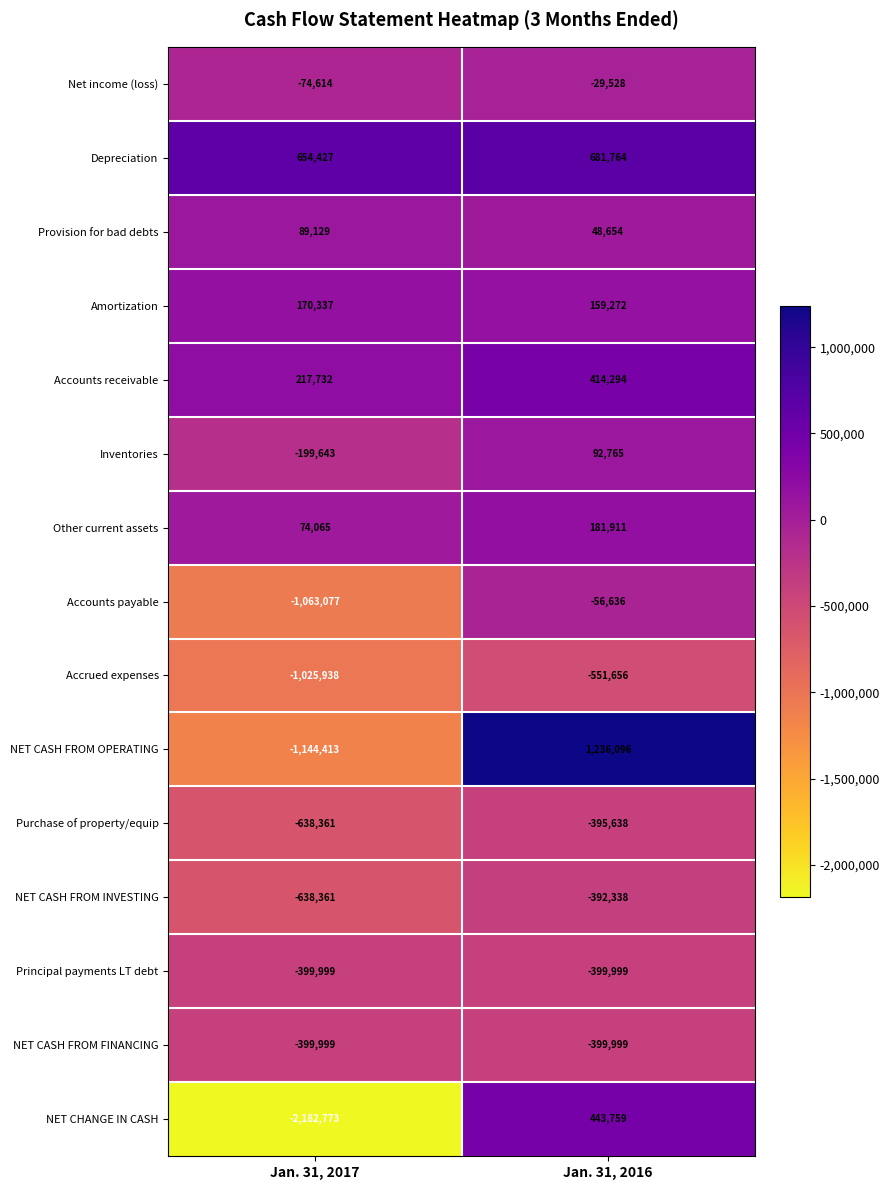

Rank the categories by Depreciation value from highest to lowest.

Jan. 31, 2016, Jan. 31, 2017